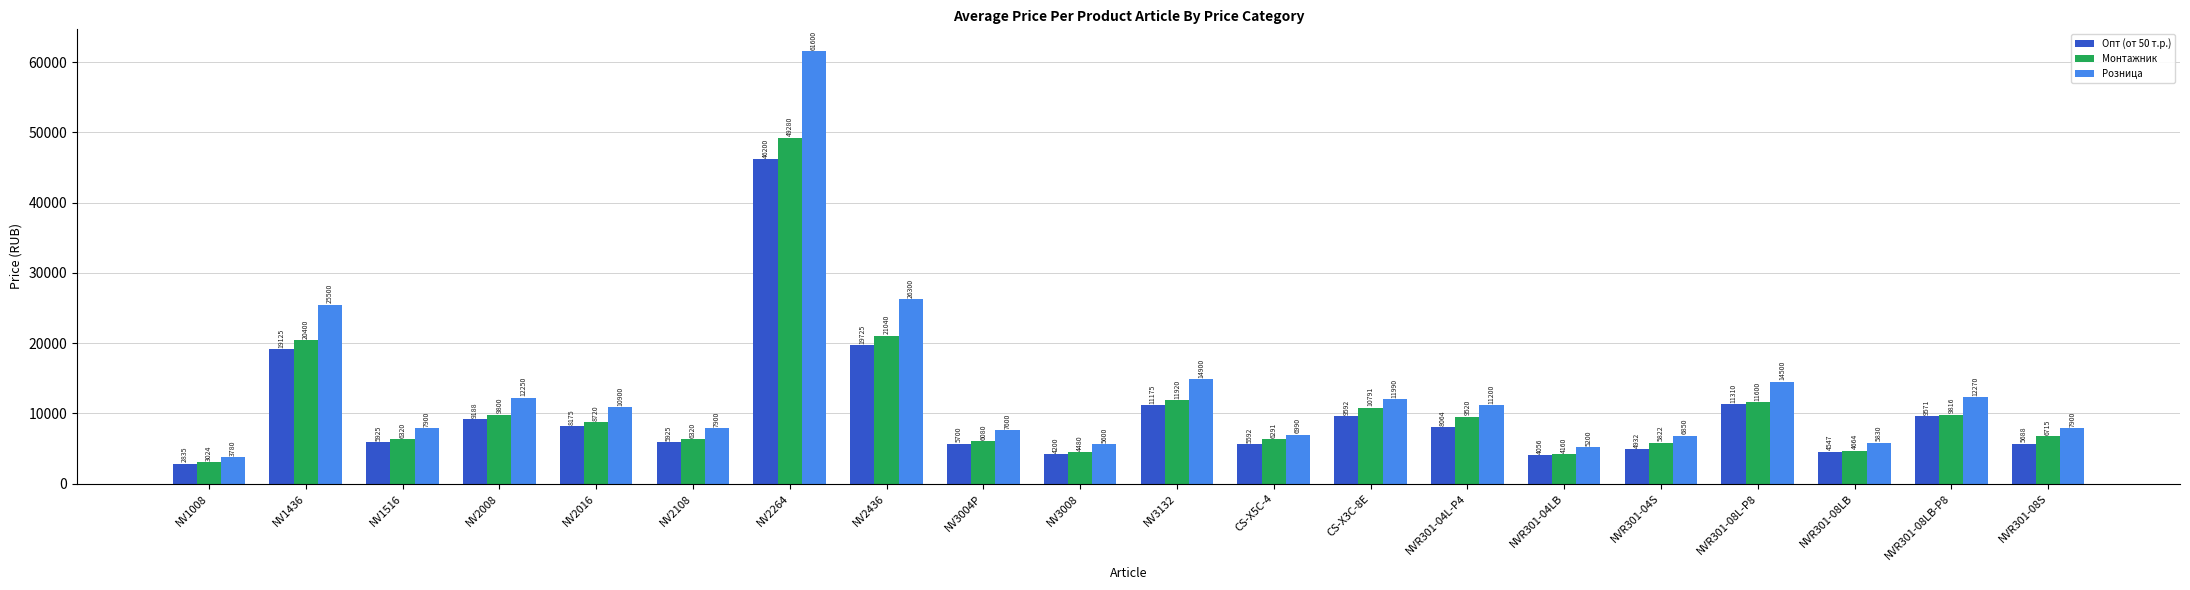

What value does the Розница series have at NVR301-08L-P8?

14500.0